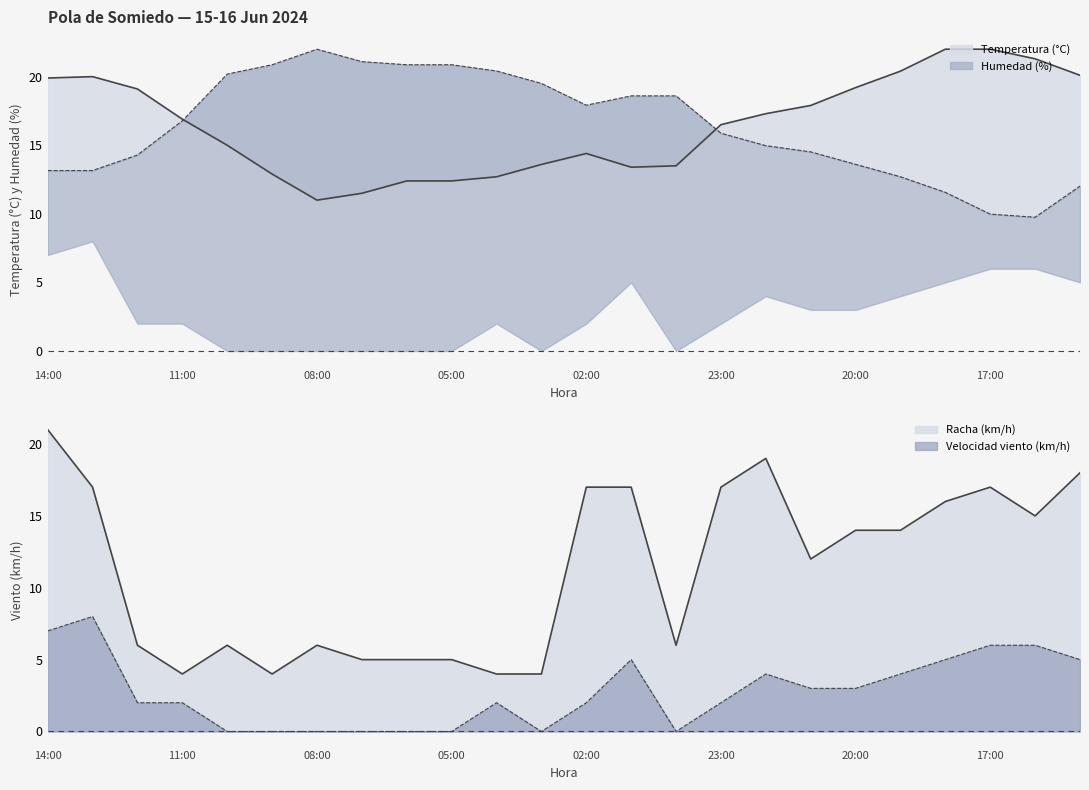

Which series has the largest total across all categories?

Temperatura (°C)